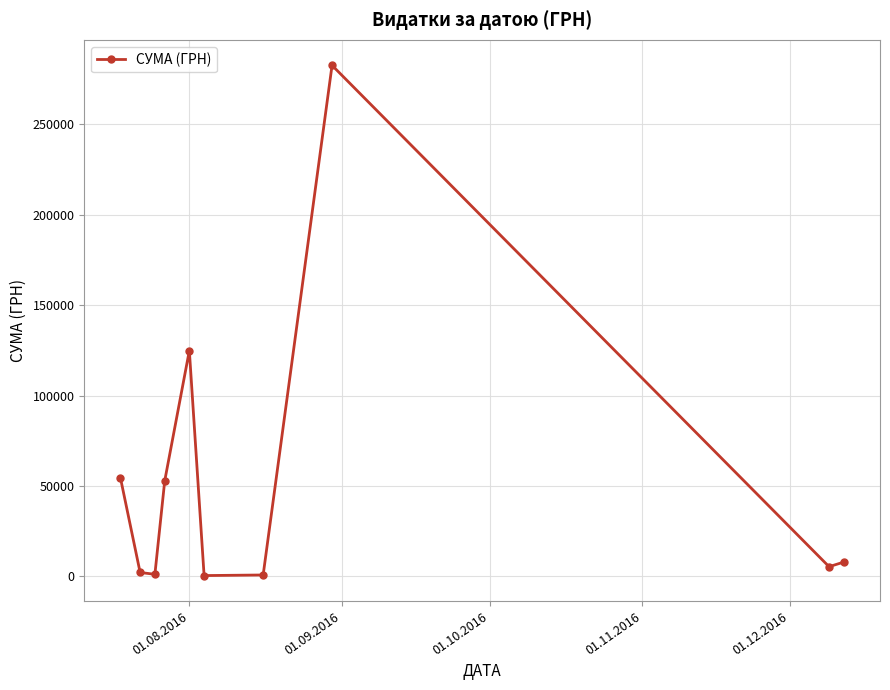

What is the sum of all values?

532745.0